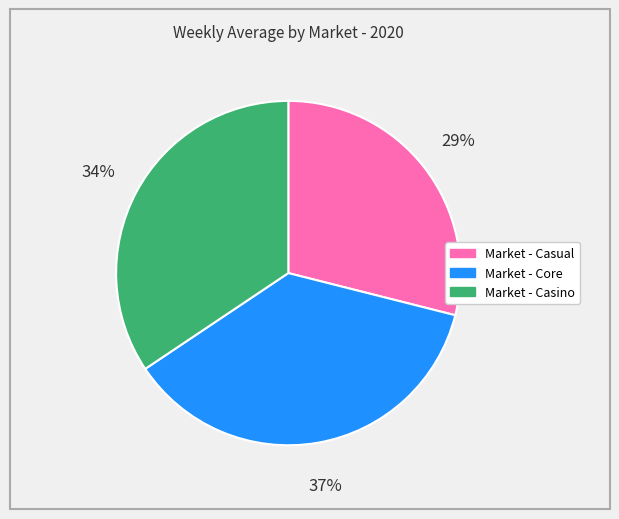

Rank the categories by value from highest to lowest.

Market - Core, Market - Casino, Market - Casual